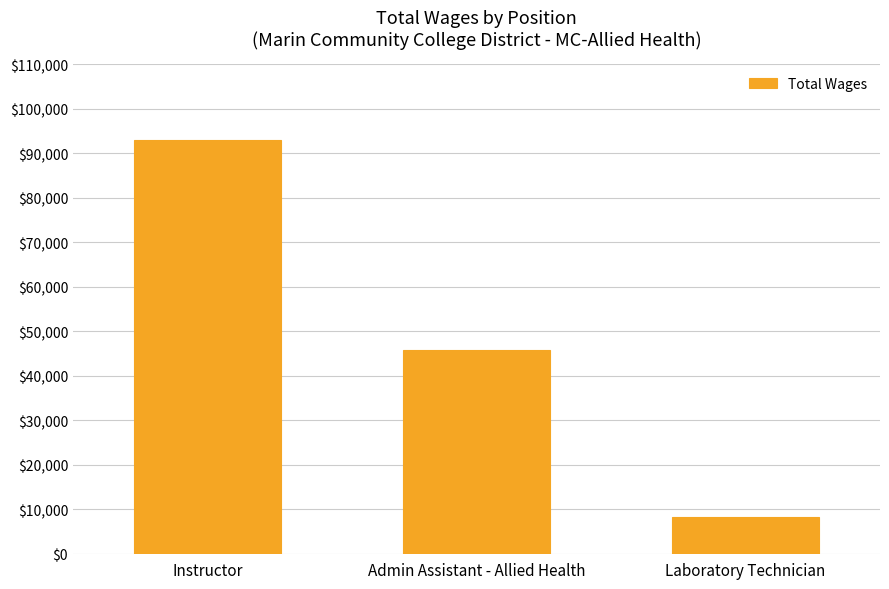

At which label is the value closest to 50503?

Admin Assistant - Allied Health